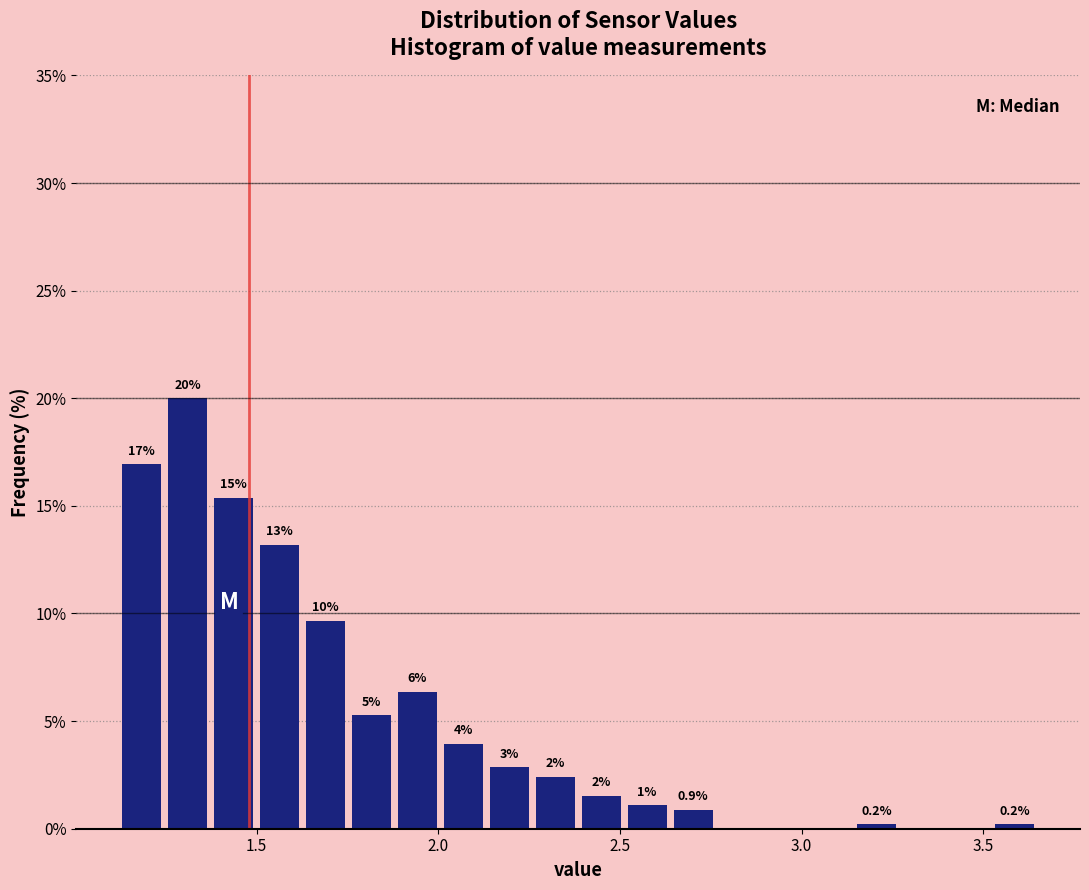

Read against the x-axis, roughly where is the centre of the tallest bar?

1.30